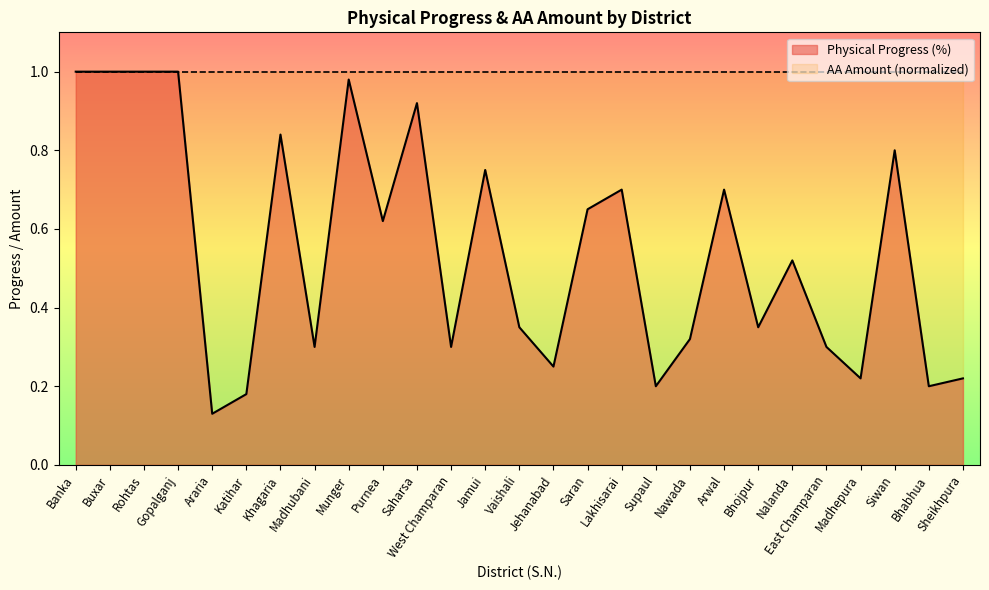

Reading left to right, extract all data points from this chart.

1.0	1.0	1.0	1.0	0.1	0.2	0.8	0.3	1.0	0.6	0.9	0.3	0.8	0.3	0.2	0.7	0.7	0.2	0.3	0.7	0.3	0.5	0.3	0.2	0.8	0.2	0.2